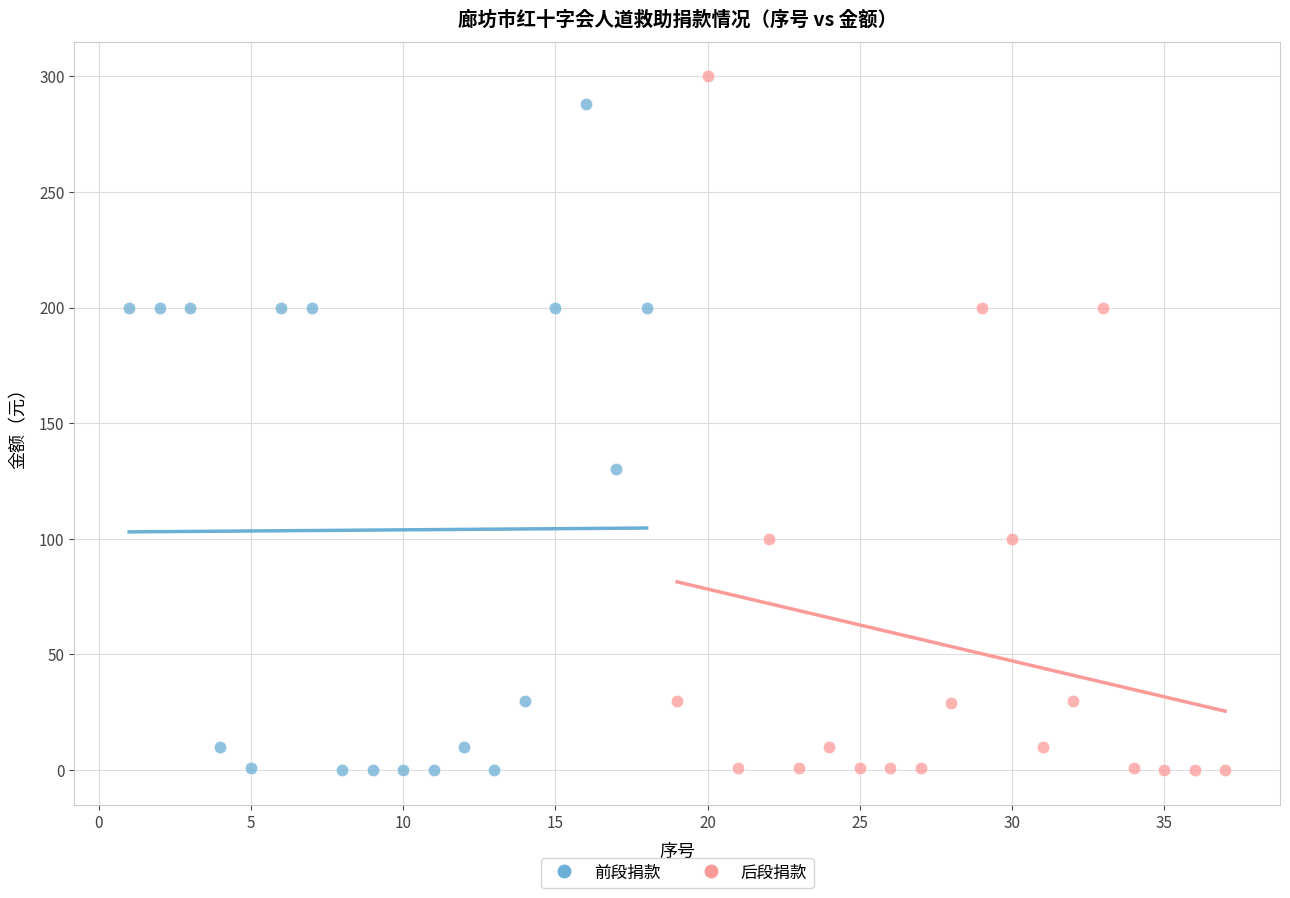

Which series has the largest Y range (max minus min)?

后段捐款